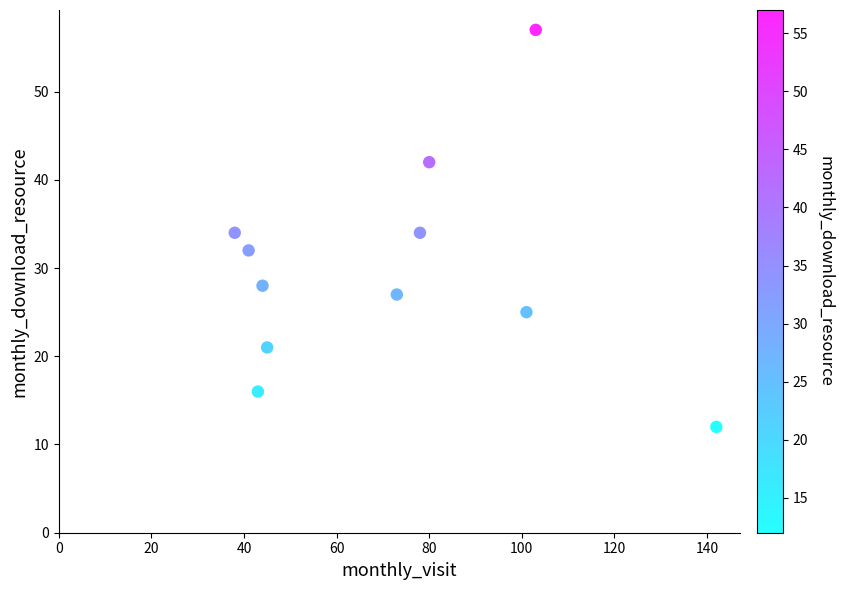

What is the average Y value?

30